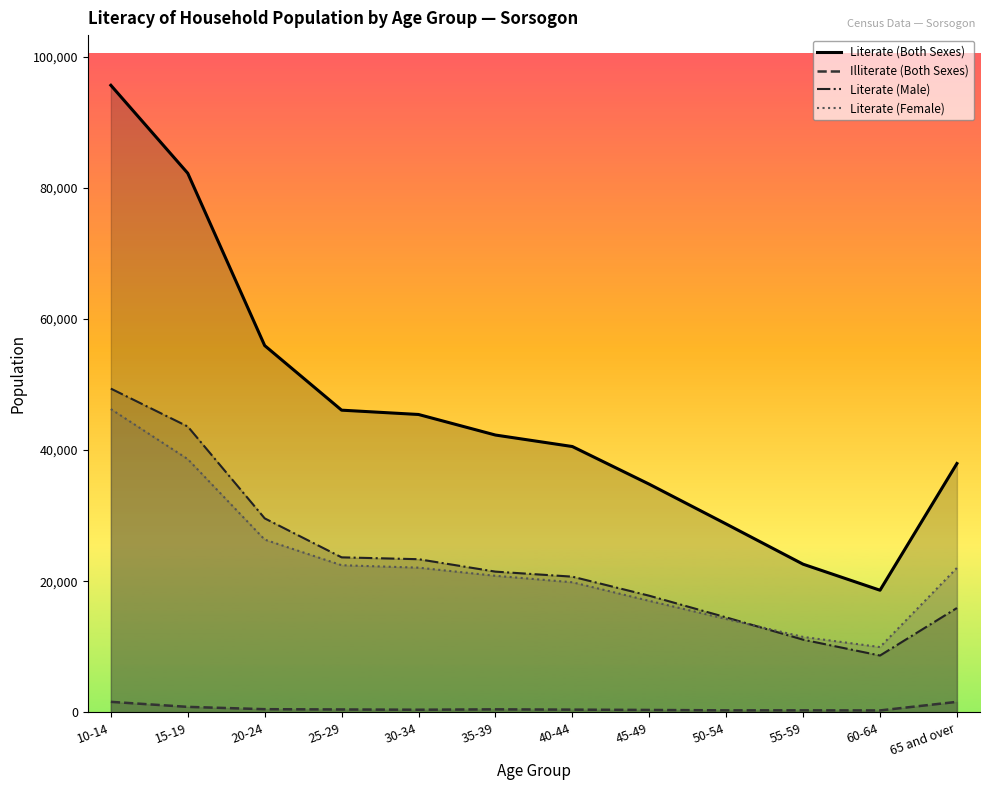

Reading left to right, extract all data points from this chart.

Literate (Both Sexes): 10-14=95645	15-19=82227	20-24=55945	25-29=46093	30-34=45435	35-39=42300	40-44=40547	45-49=34802	50-54=28733	55-59=22600	60-64=18630	65 and over=37956
Illiterate (Both Sexes): 10-14=1607	15-19=840	20-24=486	25-29=444	30-34=403	35-39=464	40-44=417	45-49=369	50-54=309	55-59=312	60-64=296	65 and over=1606
Literate (Male): 10-14=49382	15-19=43599	20-24=29592	25-29=23647	30-34=23362	35-39=21467	40-44=20700	45-49=17792	50-54=14489	55-59=11090	60-64=8670	65 and over=15920
Literate (Female): 10-14=46264	15-19=38628	20-24=26353	25-29=22446	30-34=22073	35-39=20833	40-44=19847	45-49=17010	50-54=14244	55-59=11510	60-64=9960	65 and over=22035